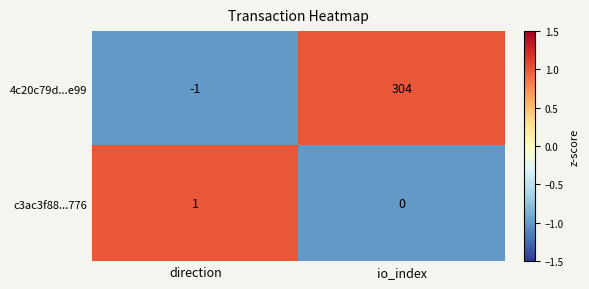

What is the minimum value shown in the chart?

-1